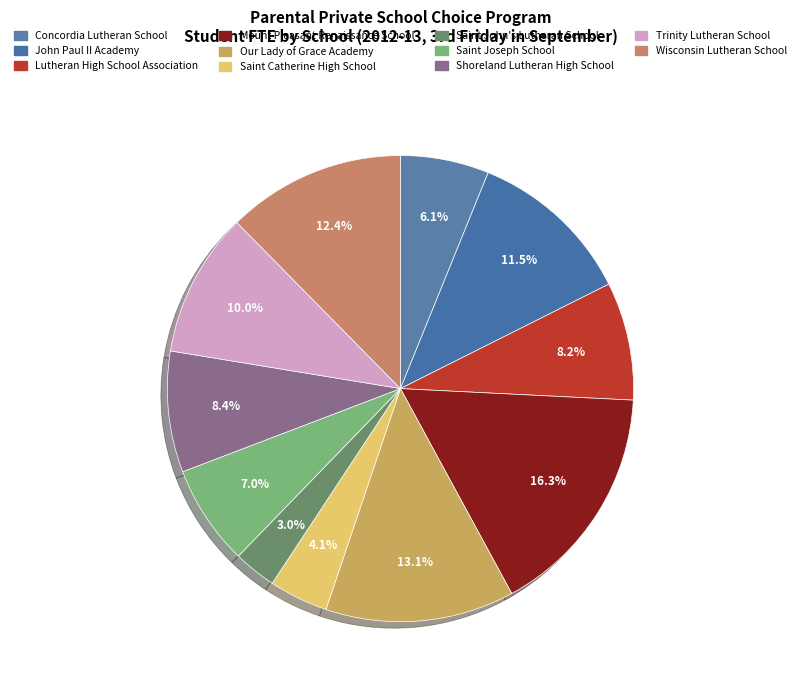

How many slices are in this pie chart?

11